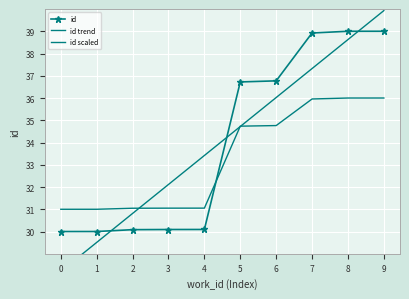

What is the difference between the maximum and minimum values in the id scaled series?

5.0